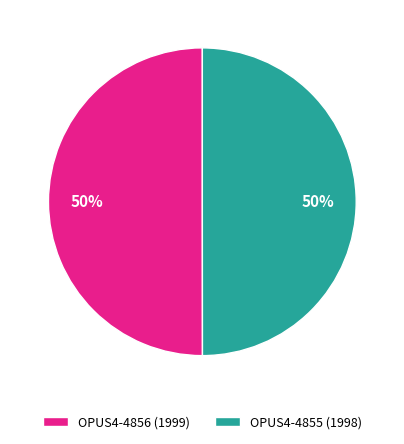

How many slices are in this pie chart?

2